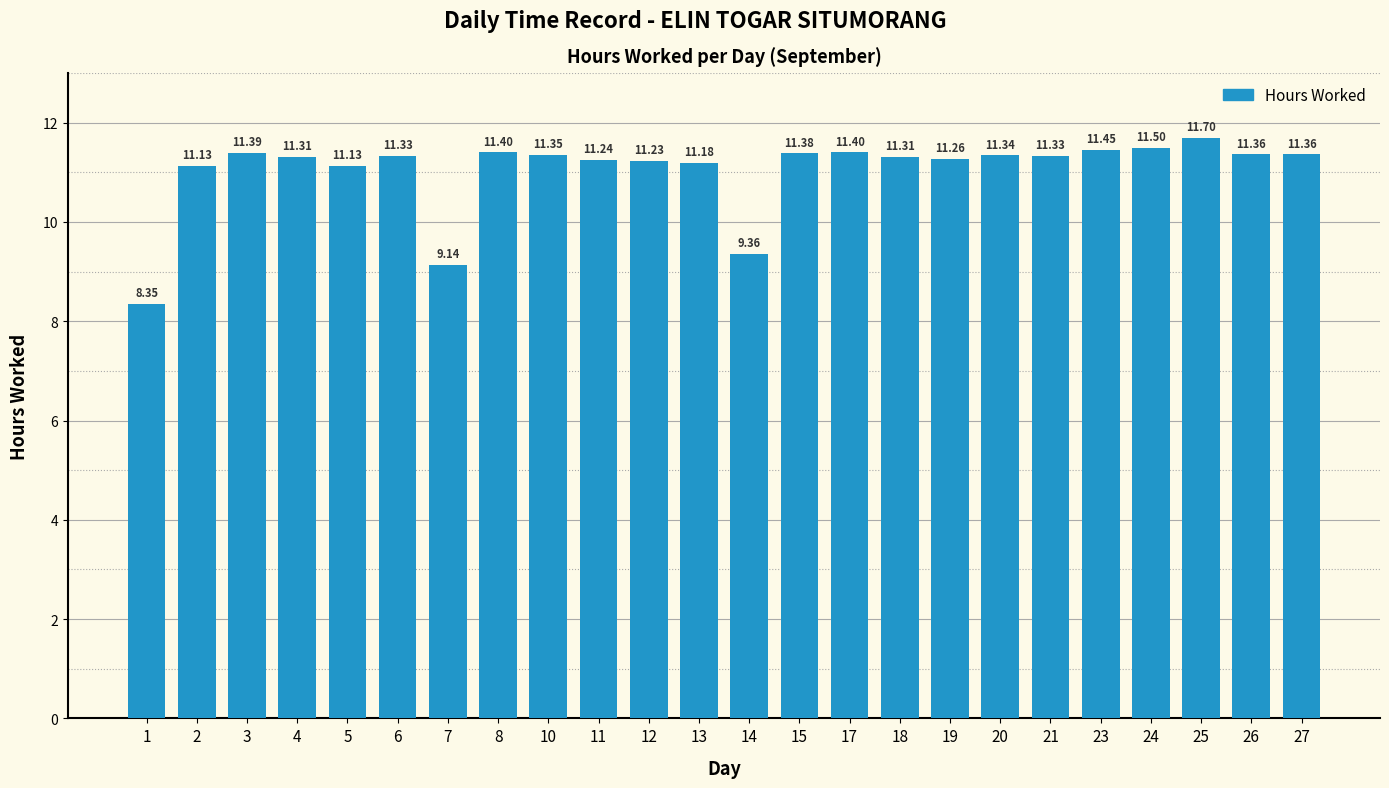

What is the approximate value at 17?

11.4